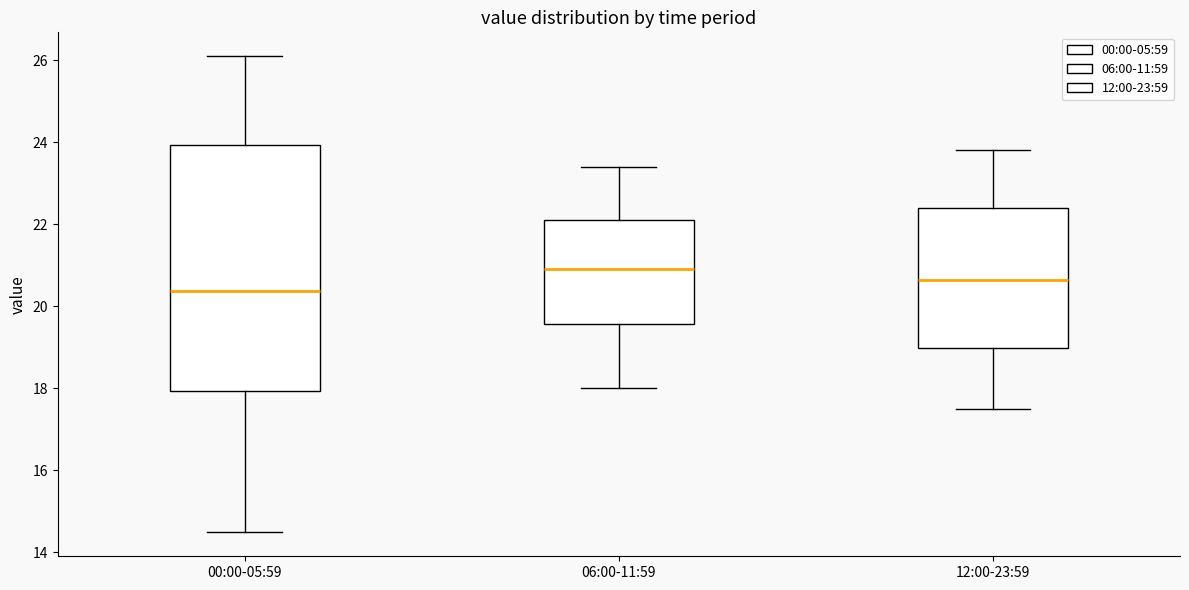

Which box has the highest median line?

06:00-11:59